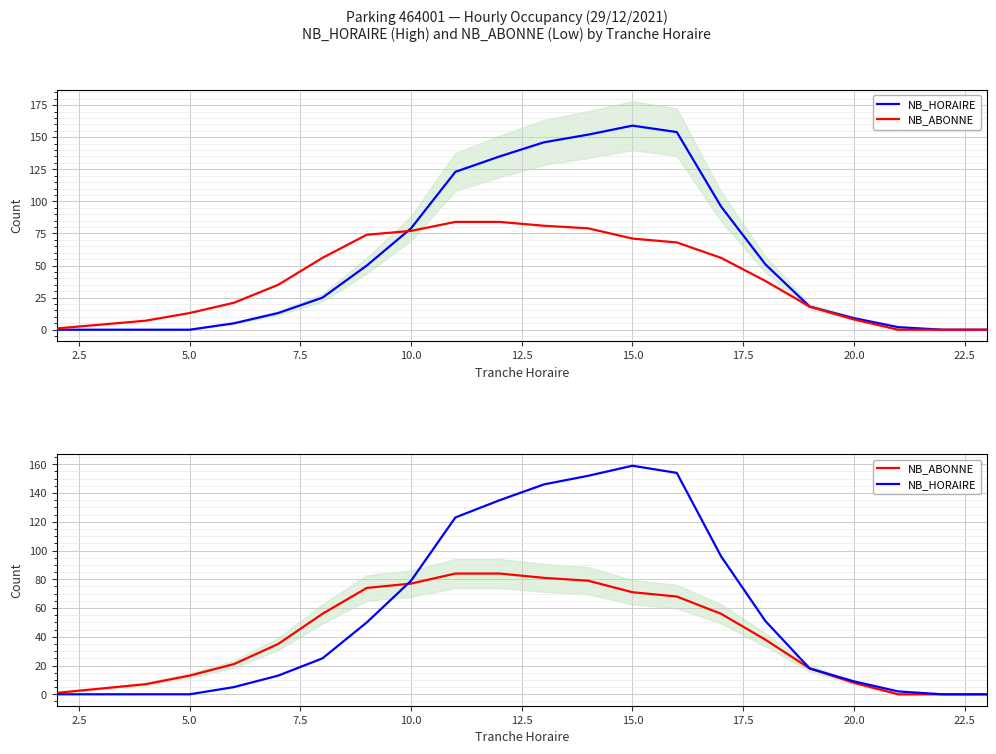

List the series in order of their overall mean, highest first.

NB_HORAIRE, NB_ABONNE